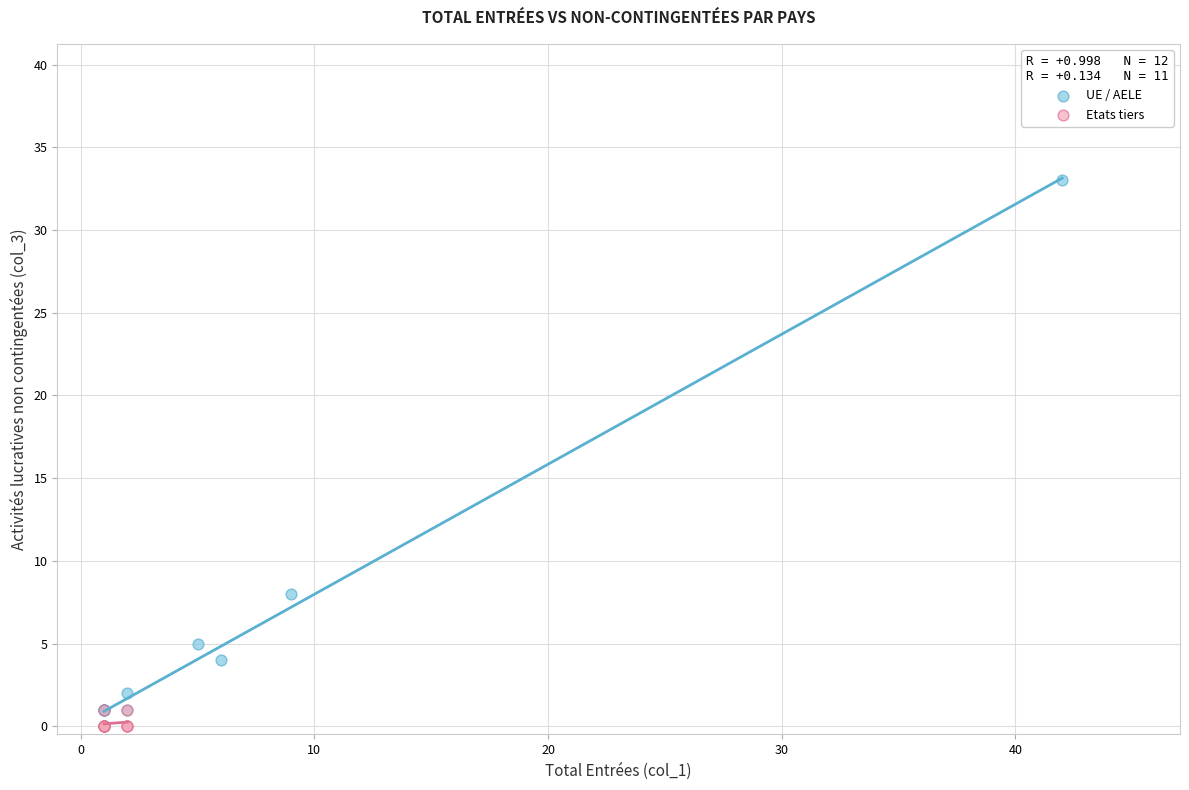

Which series has the widest spread of Y values?

UE / AELE